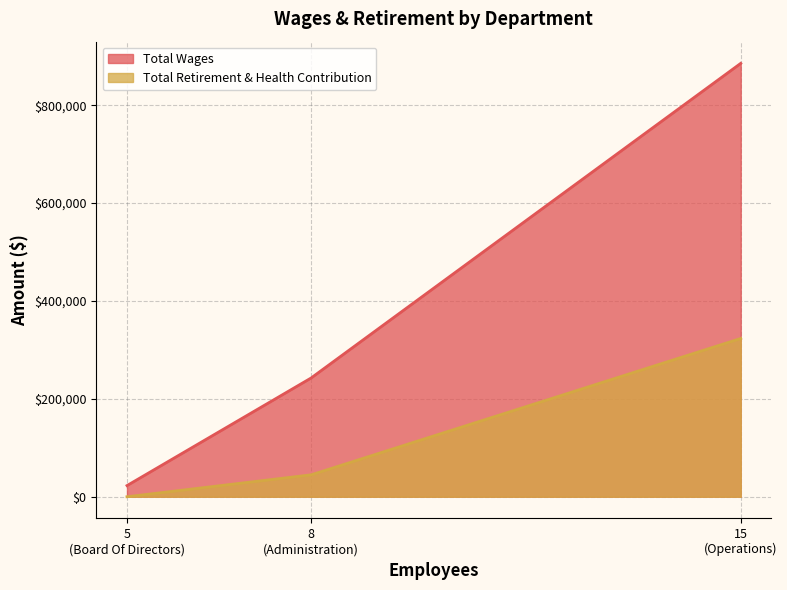

Reading left to right, list all the values displayed in this chart.

Total Wages: Operations=885702	Administration=242695	Board Of Directors=22800
Total Retirement & Health Contribution: Operations=323453	Administration=44763	Board Of Directors=0